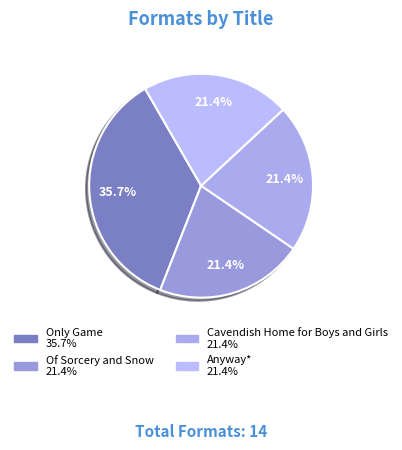

How many slices are in this pie chart?

4